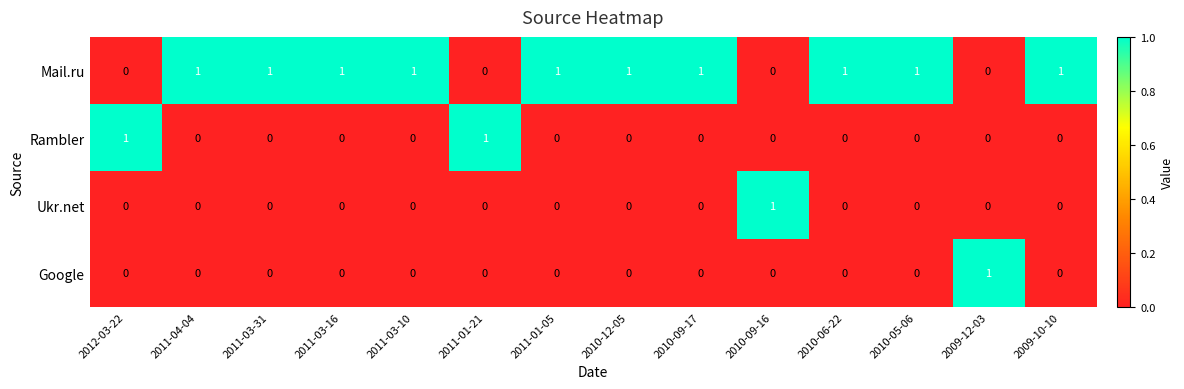

At how many categories does at least one series exceed 0?

14